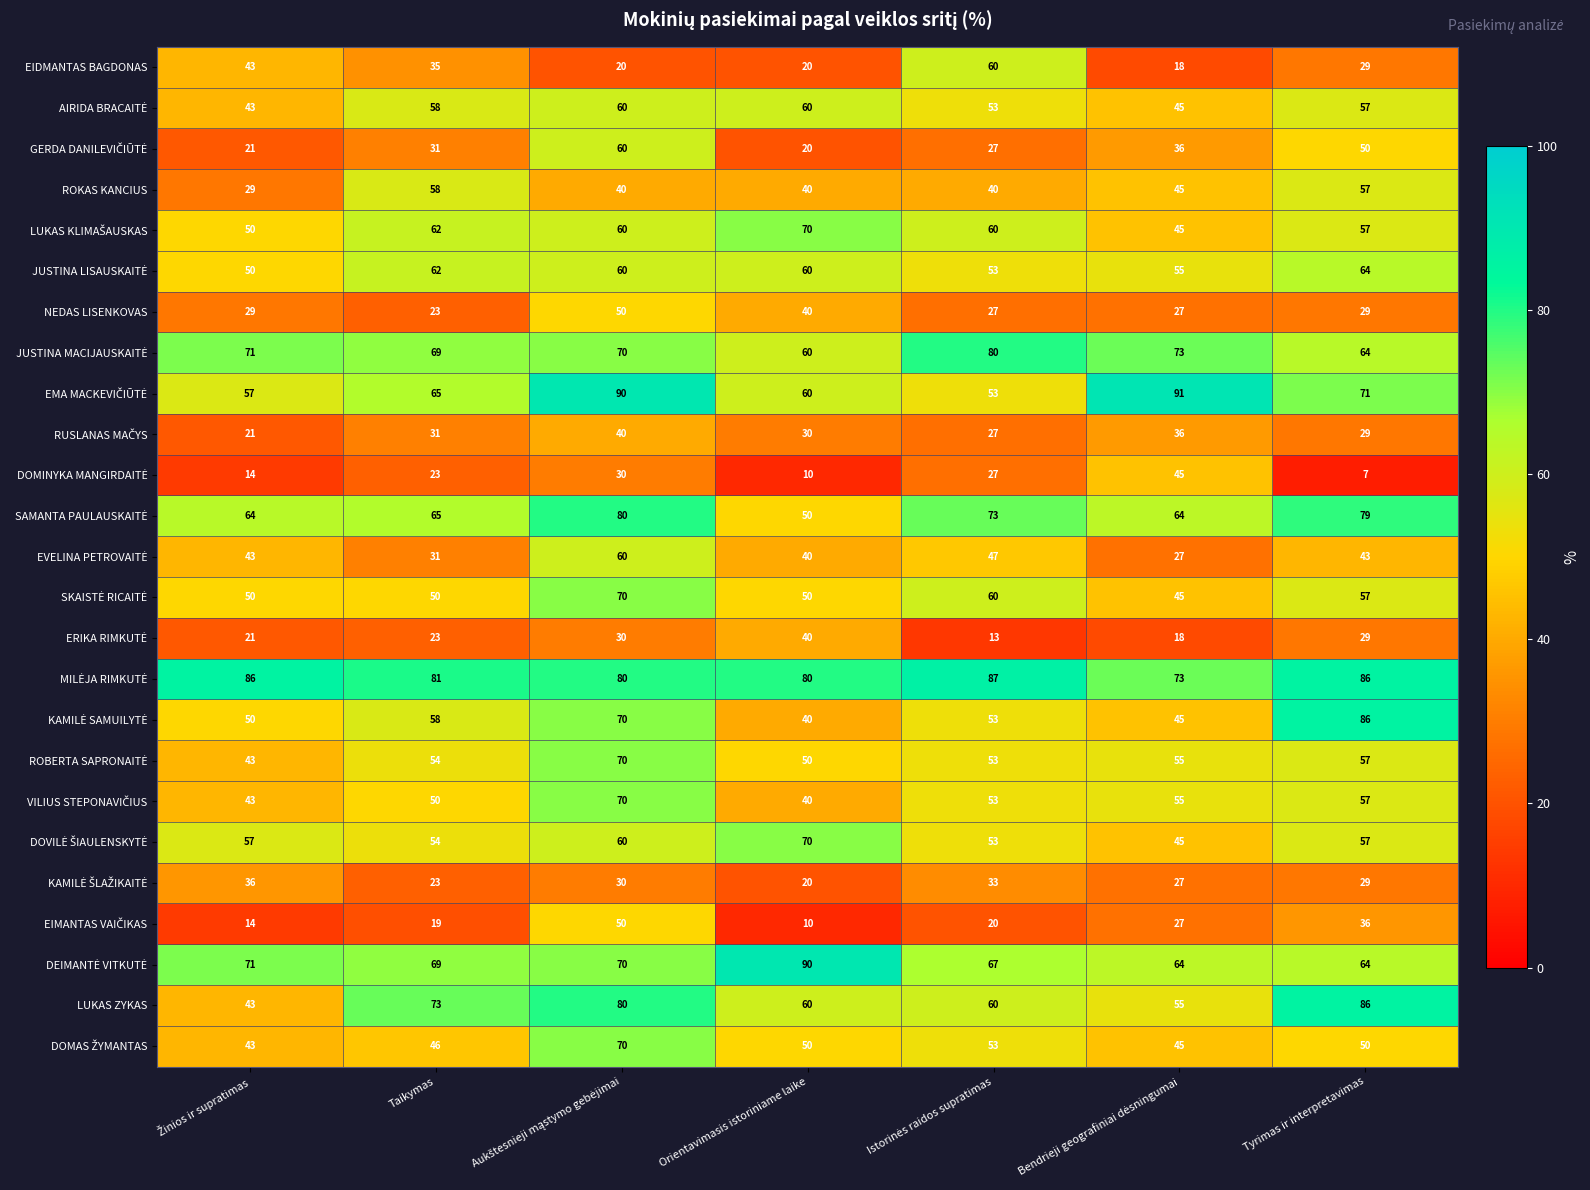

Where does the ROKAS KANCIUS series first go above 40?

Taikymas